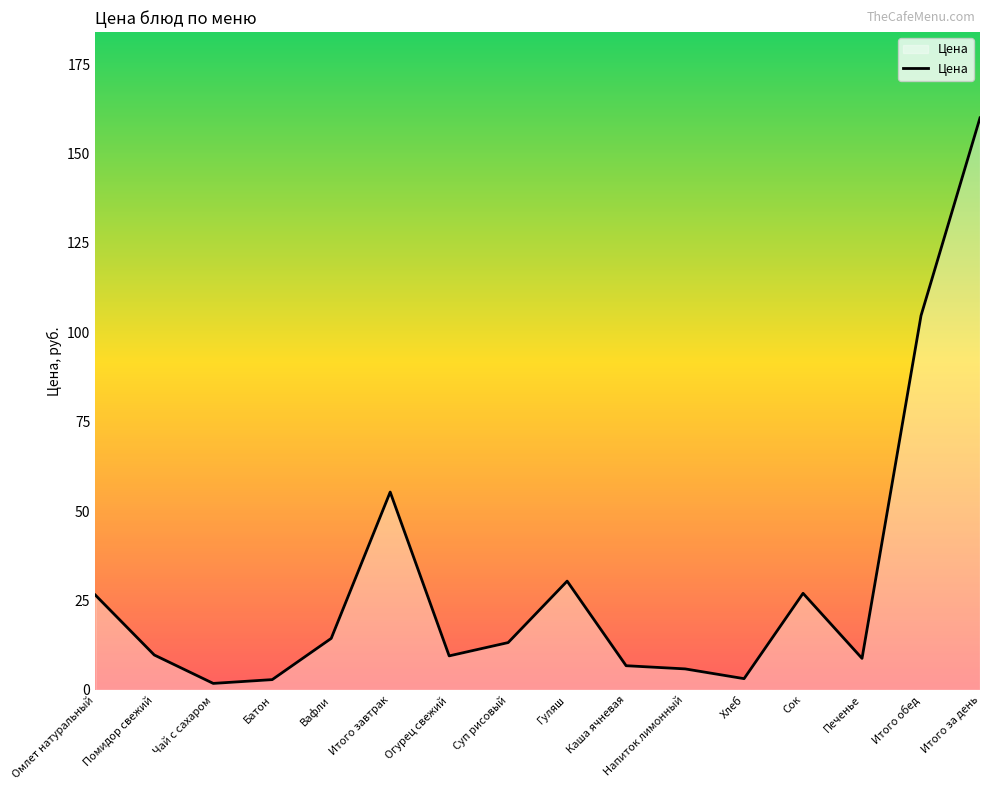

The value at Каша ячневая is 6.8. True or false?

True